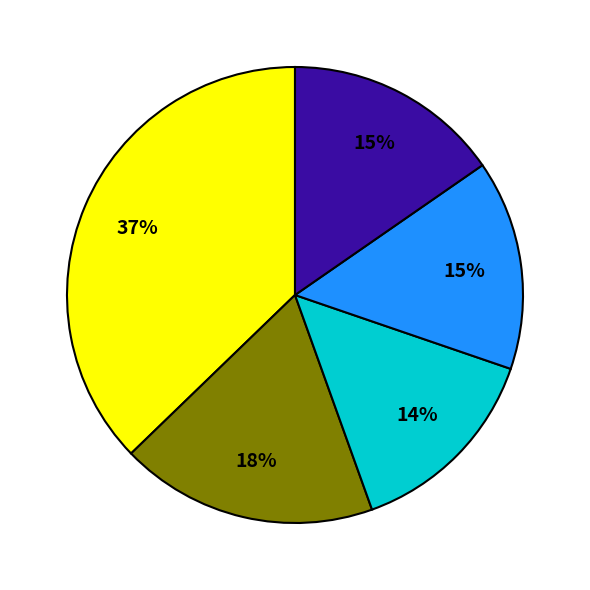

To the nearest percent, what is the difference between the largest and smallest slice percentages?

23%